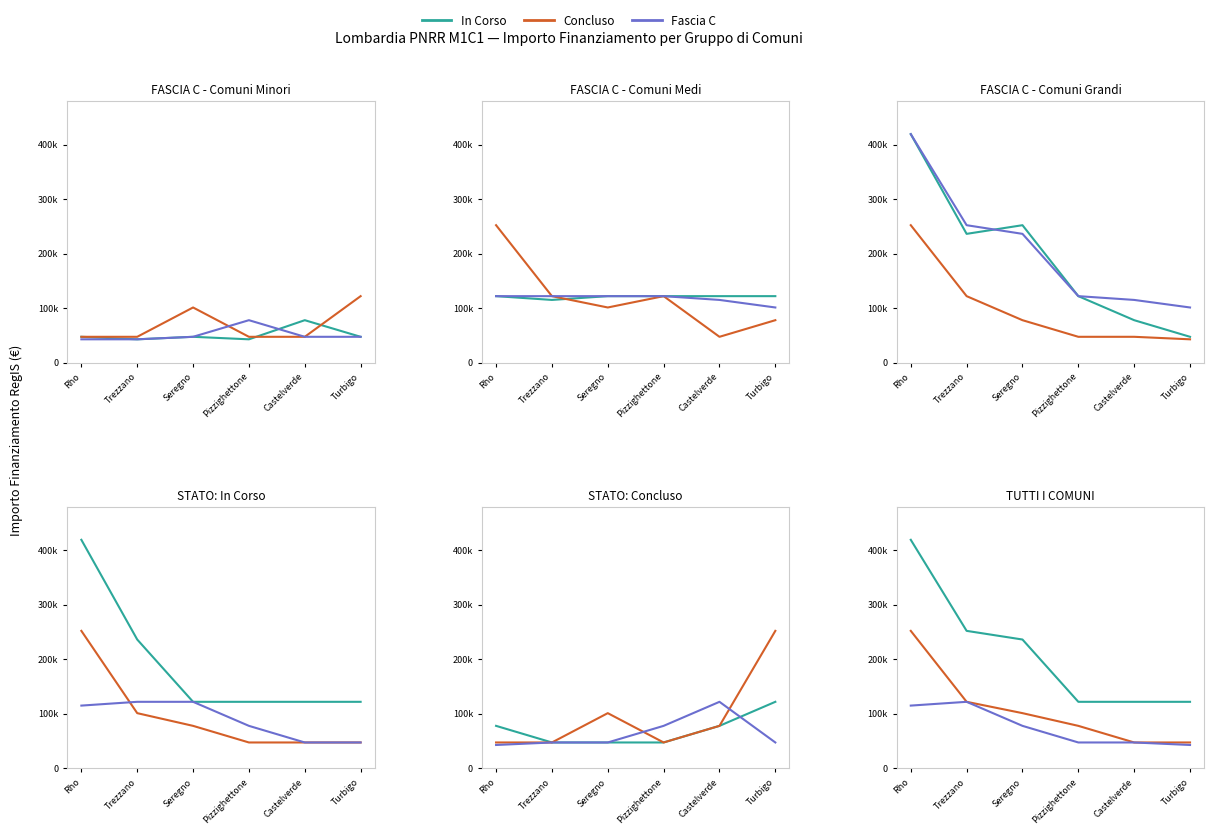

What is the sum of the Fascia C values at Rho and Turbigo?

157888